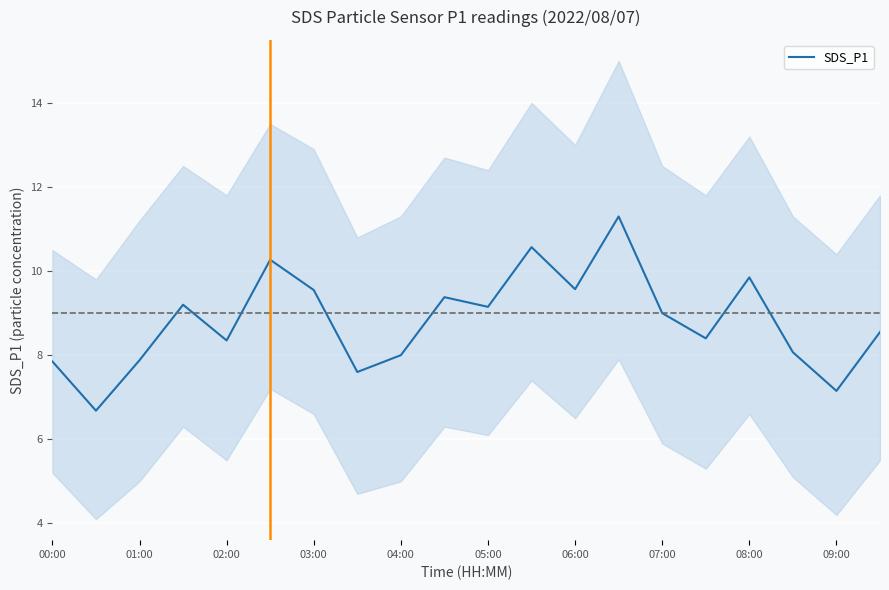

True or false: SDS_P1 has a value of 9.0 at 07:00.

True